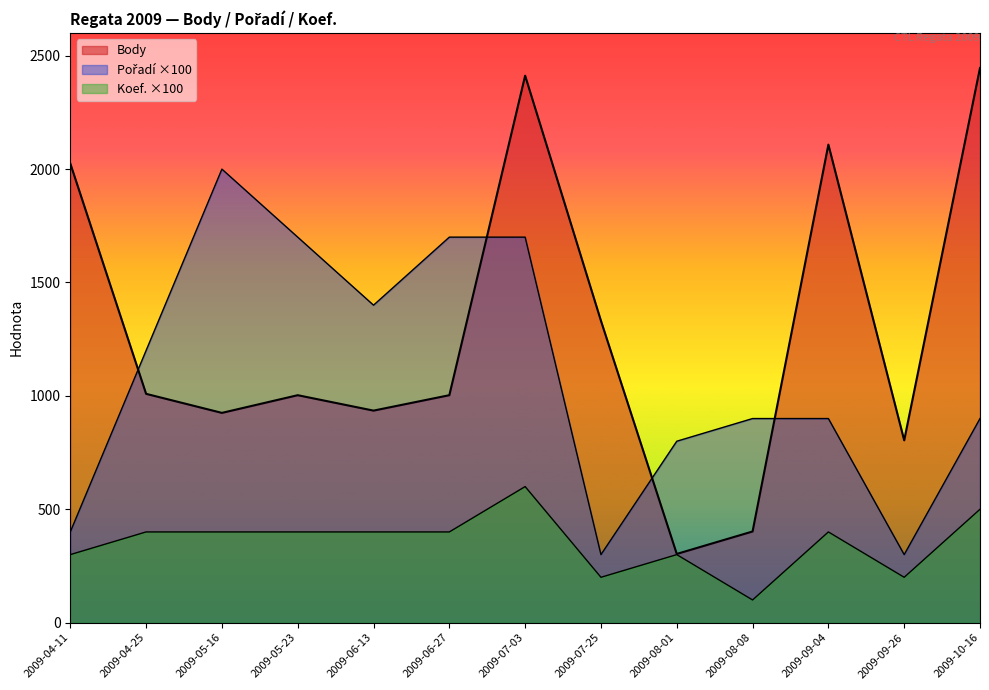

At which label does Koef. first exceed 400?

2009-07-03